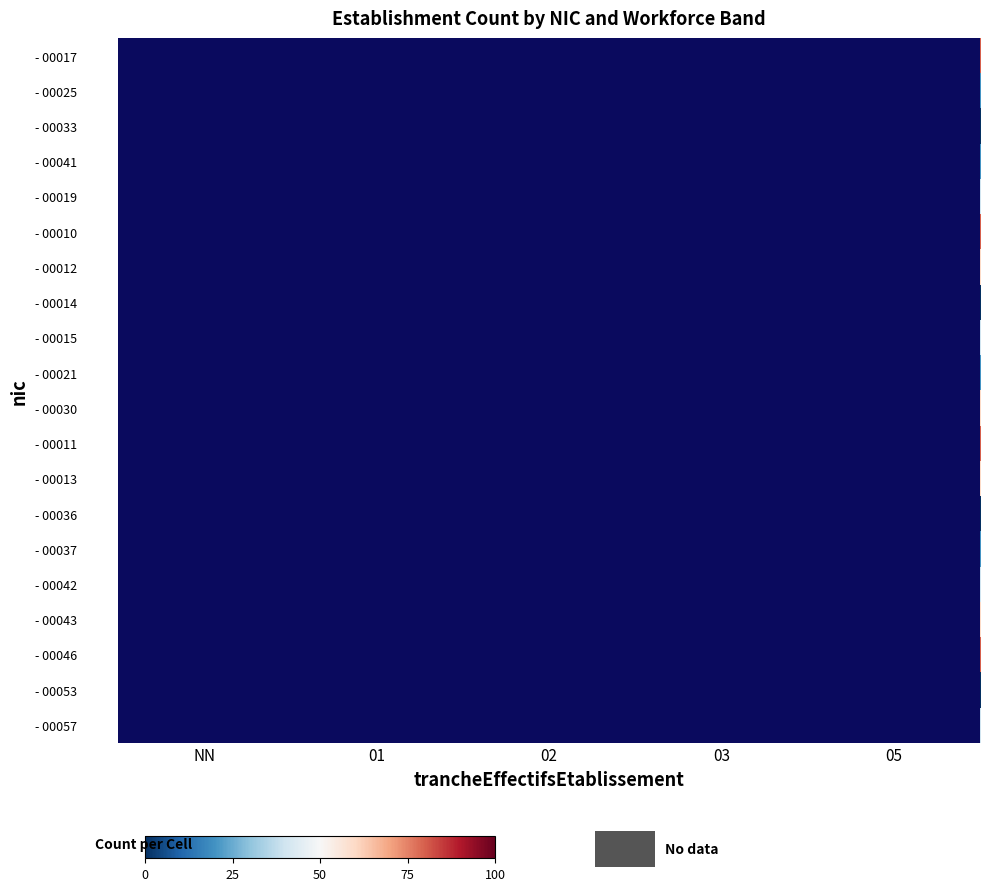

Which label corresponds to the largest value in the chart?

NN